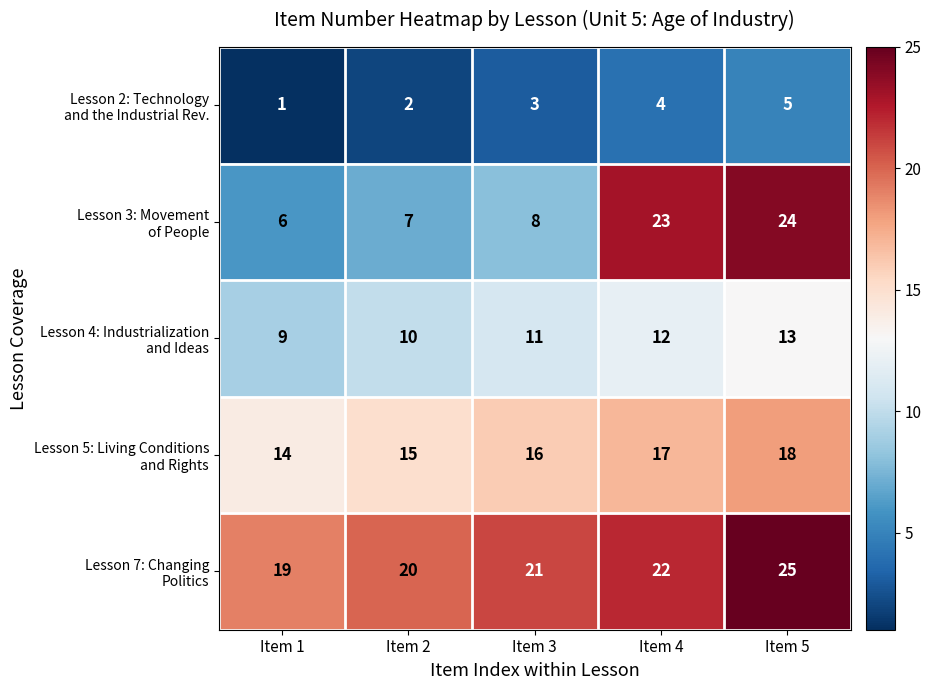

How many distinct data groups are displayed?

5